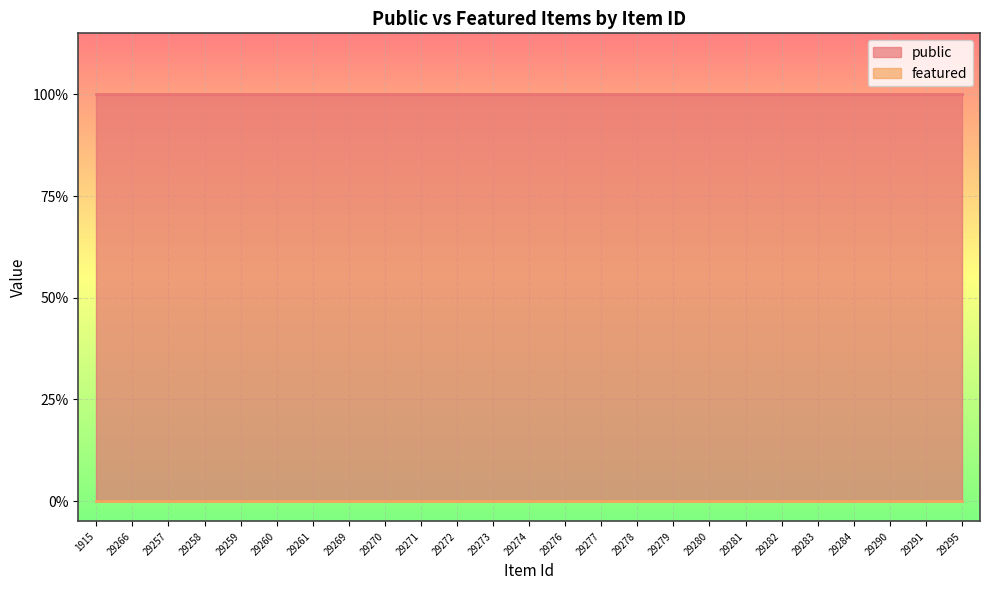

What are all the series names shown in the legend?

public, featured